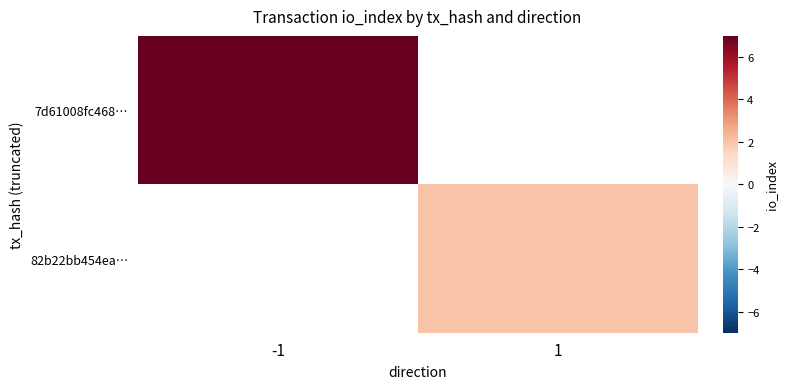

The value of 7d61008fc468… at -1 is 7.0. True or false?

True